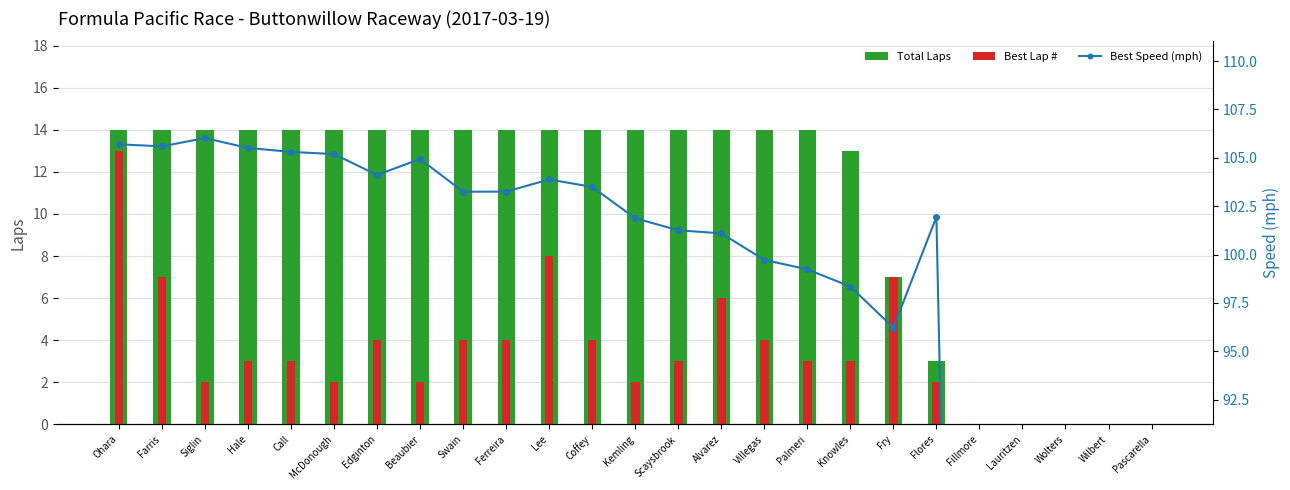

What is the spread (max minus min) of values at Fry?

89.2